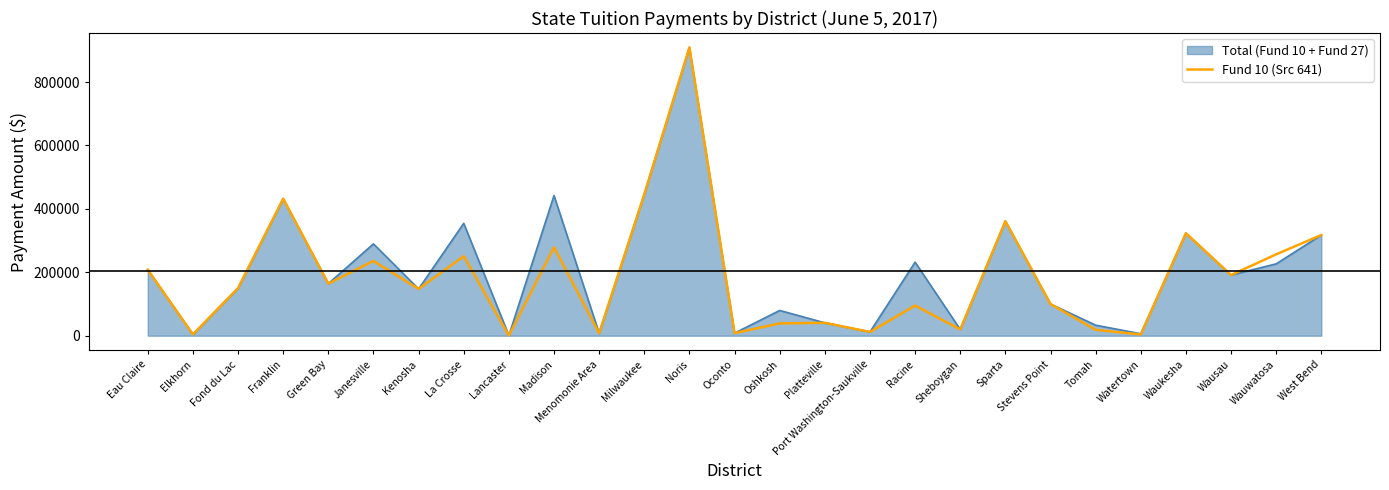

What is the difference between the highest and lowest values at Racine?

136868